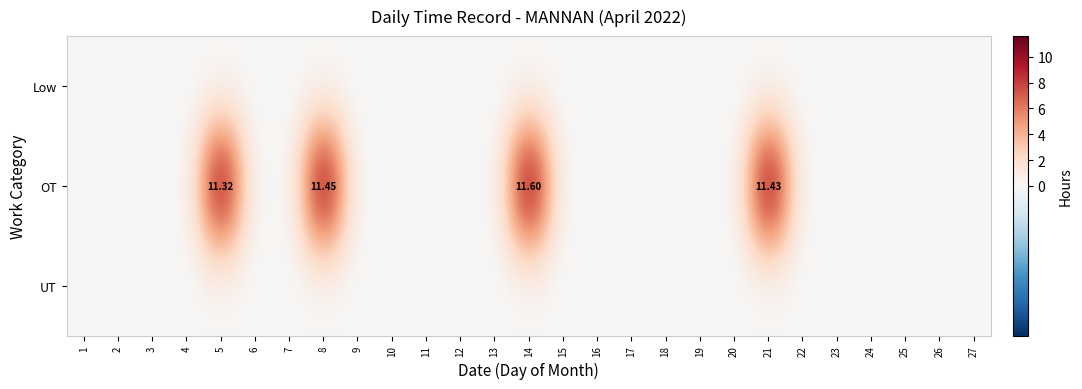

The value of Low at 3 is 0.0. True or false?

True